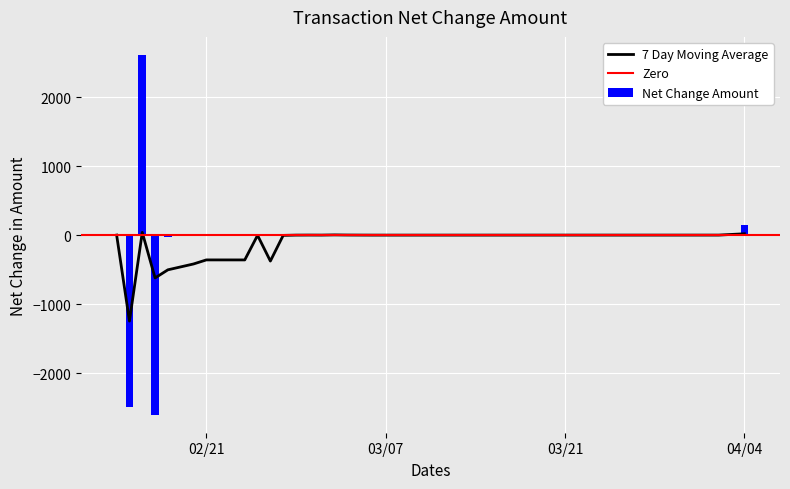

What is the sum of all Net Change Amount values?

-2378.6